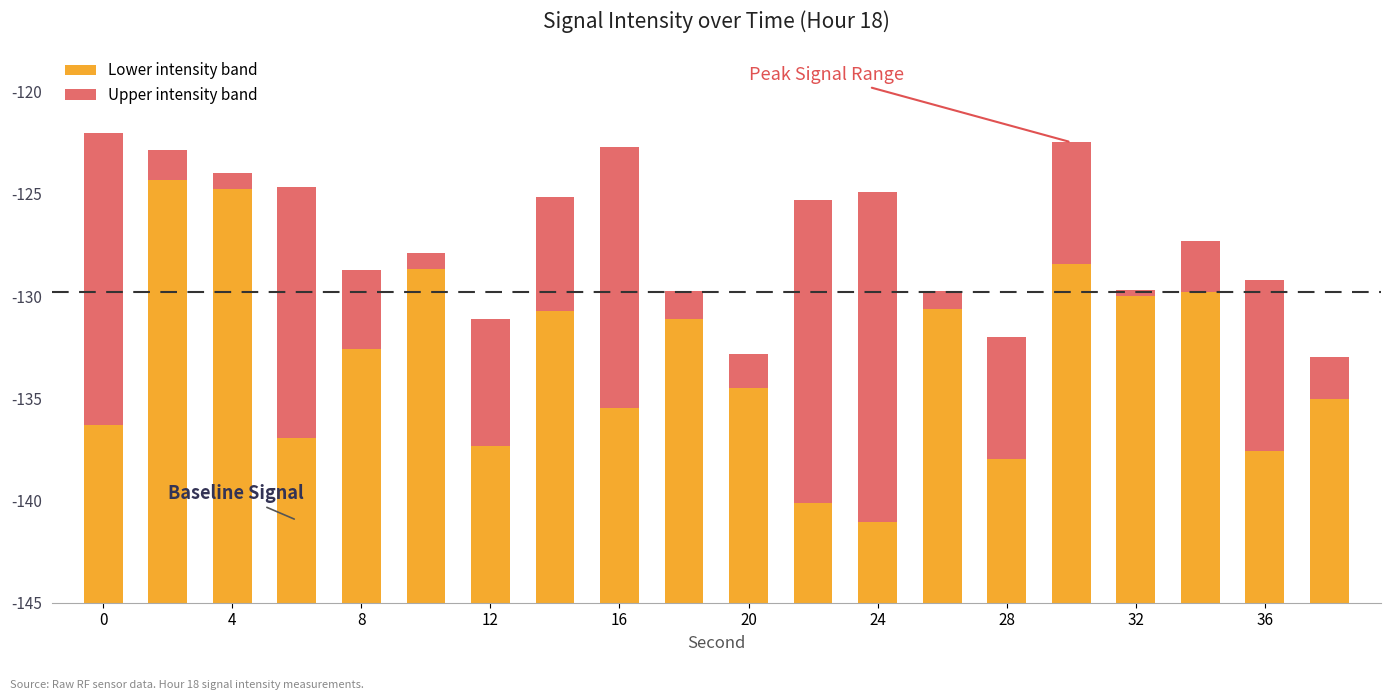

Are the bars grouped side by side (vs. stacked)?

No